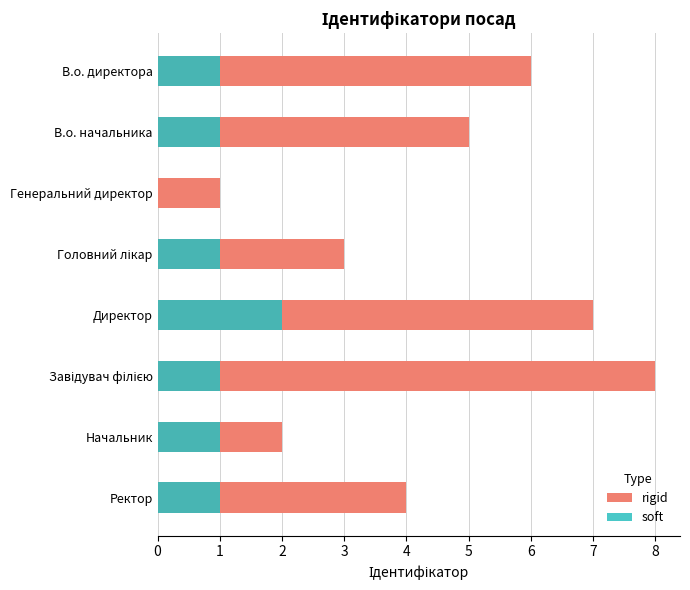

List the labels in order of soft value, largest first.

Директор, В.о. директора, В.о. начальника, Головний лікар, Завідувач філією, Начальник, Ректор, Генеральний директор